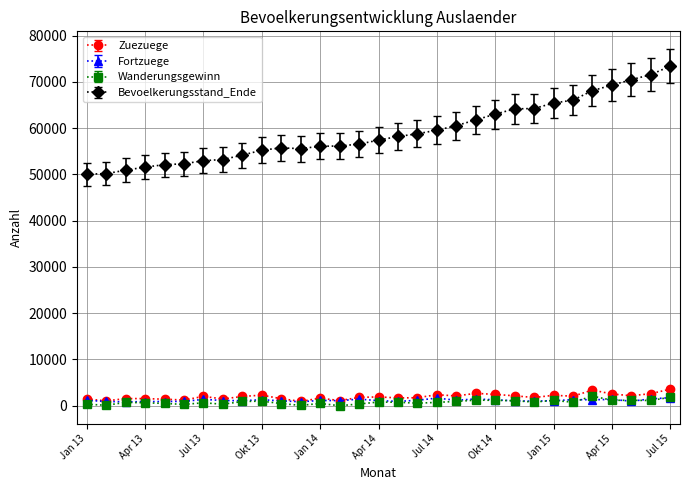

How many categories are shown in the chart?

31